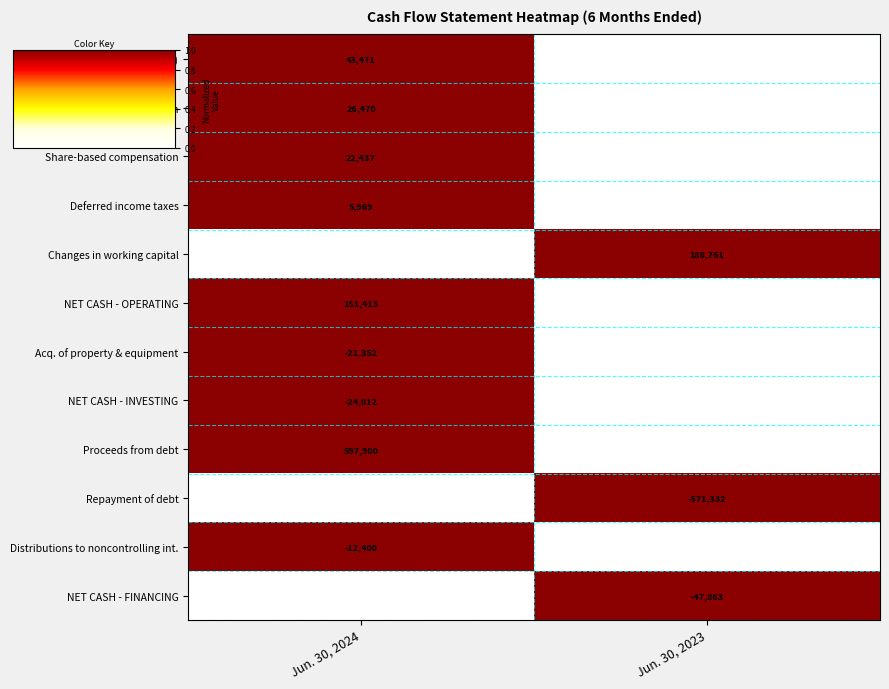

Which series has the largest total across all categories?

Proceeds from debt